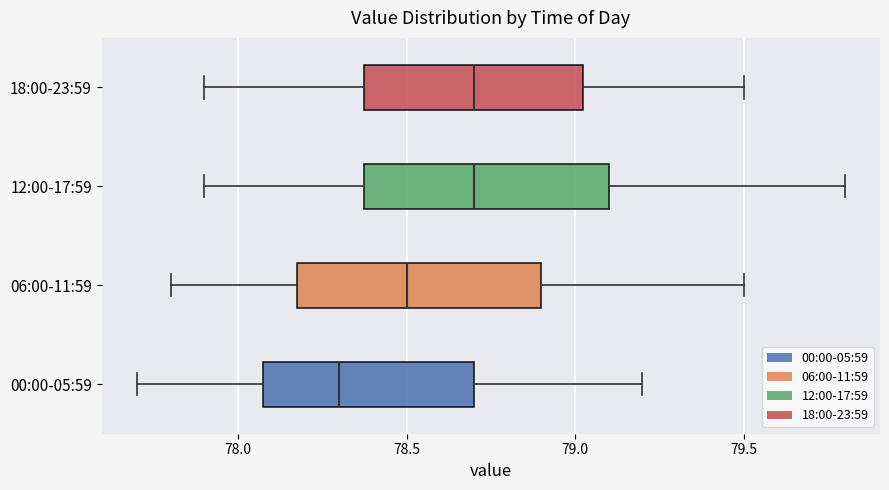

Reading bottom to top, transcribe this box plot: for each box, give where its median line is, the range the box spans, and where its two whiskers end, as read against the x-axis. The values are not printed on the chart, so give them approximately, as read against the axis.

00:00-05:59: median 78.30, box 78.10 to 78.70, whiskers 77.70 to 79.20
06:00-11:59: median 78.50, box 78.20 to 78.90, whiskers 77.80 to 79.50
12:00-17:59: median 78.70, box 78.40 to 79.10, whiskers 77.90 to 79.80
18:00-23:59: median 78.70, box 78.40 to 79.05, whiskers 77.90 to 79.50